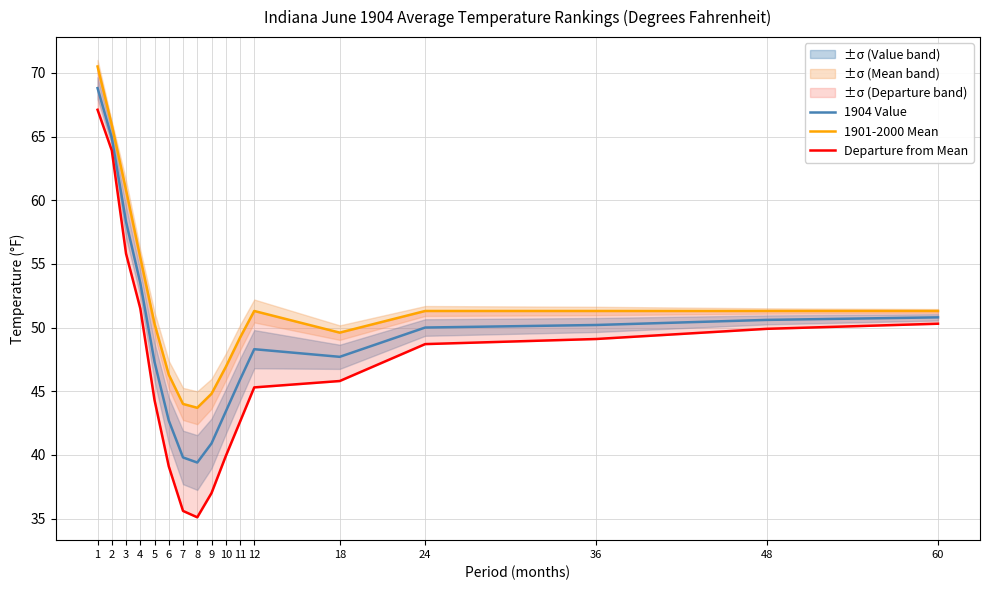

How many interior local valleys does the Departure from Mean series have?

1